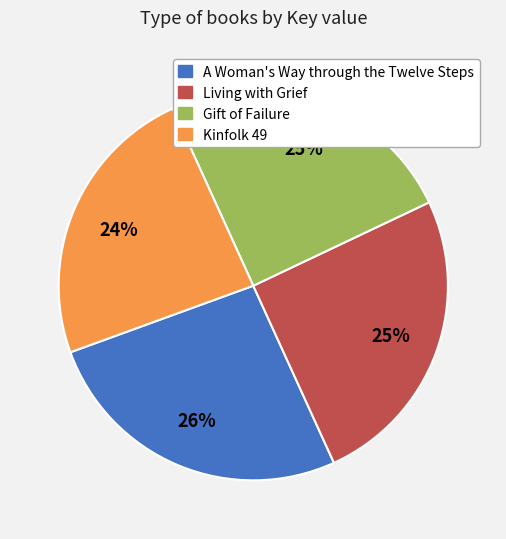

To the nearest percent, what is the difference between the largest and smallest slice percentages?

2%